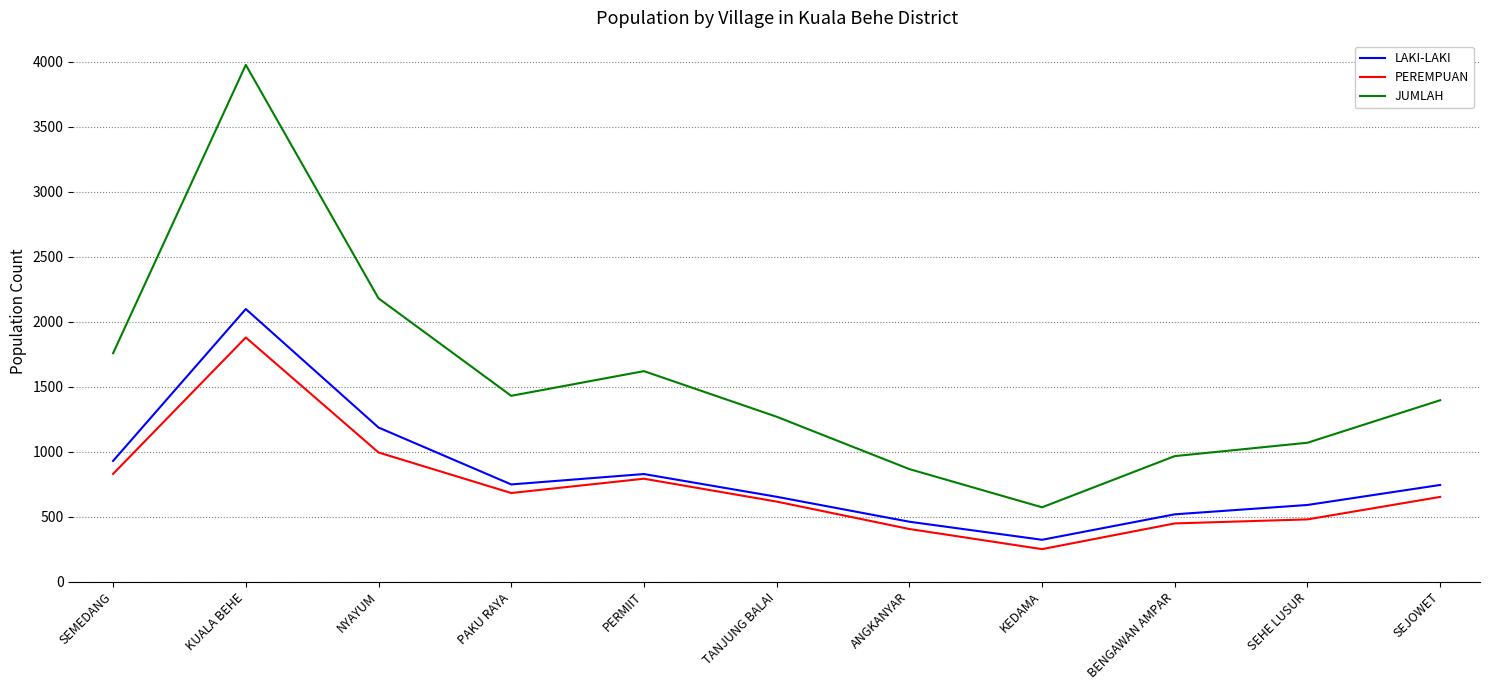

Count the number of categories in the chart.

11